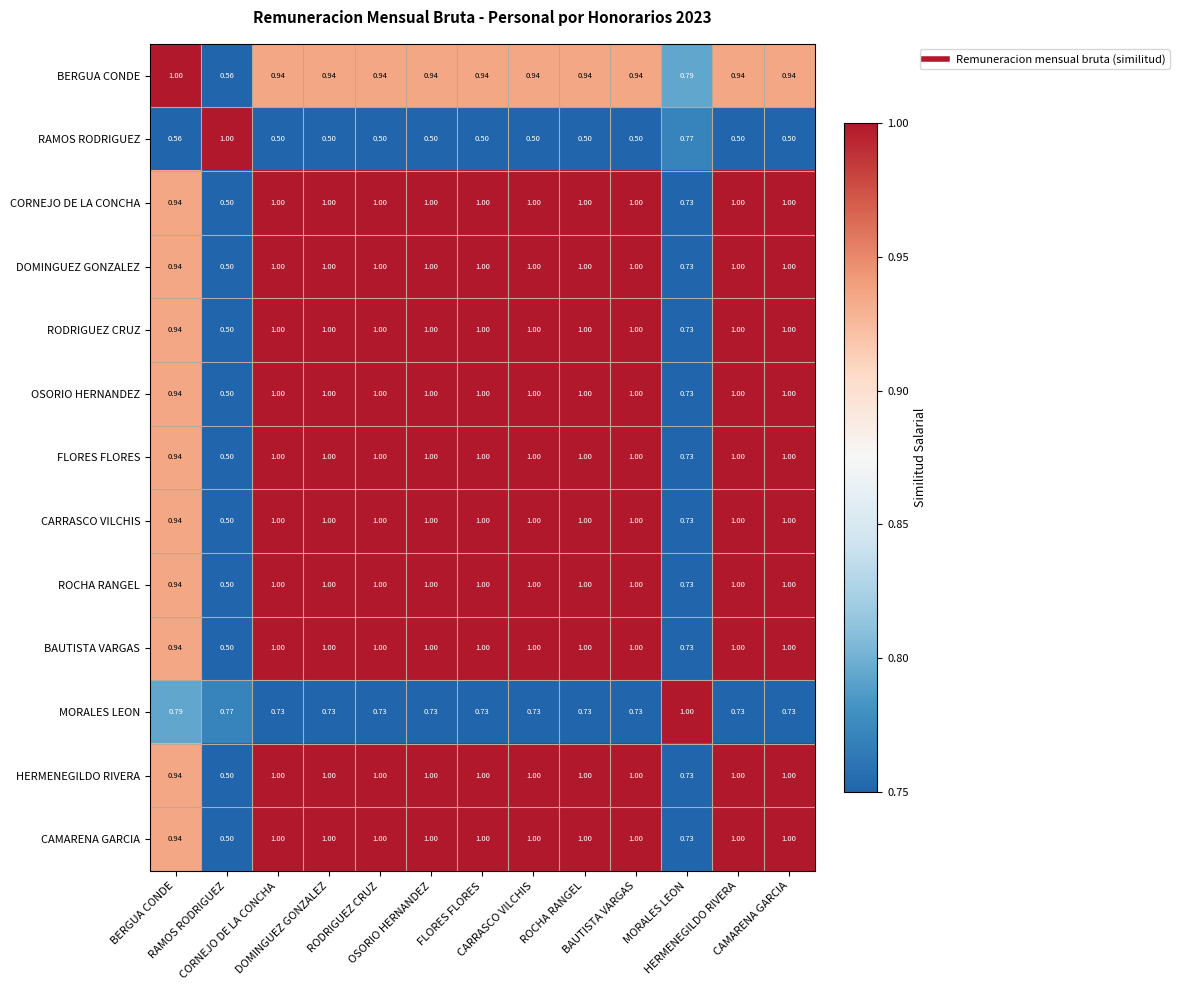

Rank the series by their maximum value, from highest to lowest.

BERGUA CONDE, RAMOS RODRIGUEZ, CORNEJO DE LA CONCHA, DOMINGUEZ GONZALEZ, RODRIGUEZ CRUZ, OSORIO HERNANDEZ, FLORES FLORES, CARRASCO VILCHIS, ROCHA RANGEL, BAUTISTA VARGAS, MORALES LEON, HERMENEGILDO RIVERA, CAMARENA GARCIA